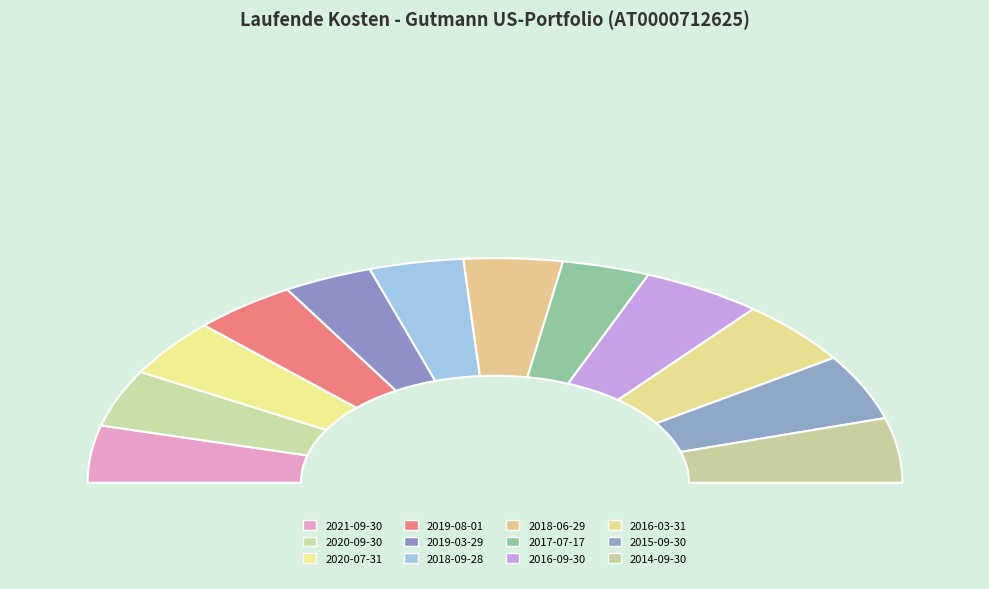

To the nearest percent, what percentage of the pie is 2020-07-31?

8%